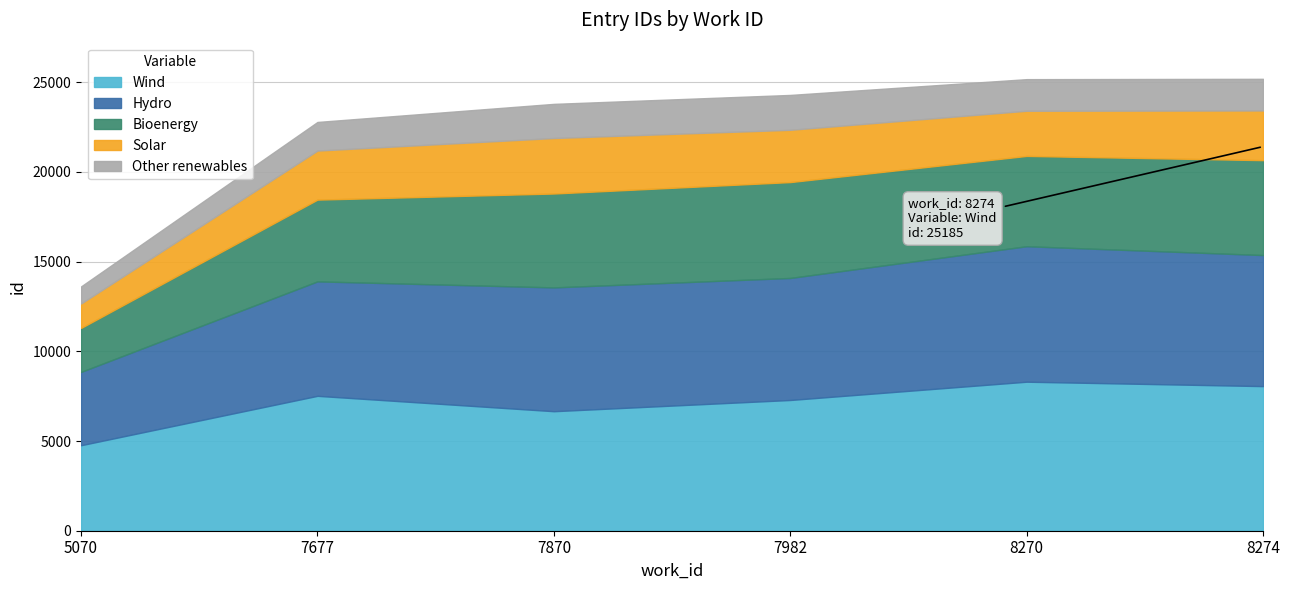

What is the difference between the second highest and minimum values?

11551